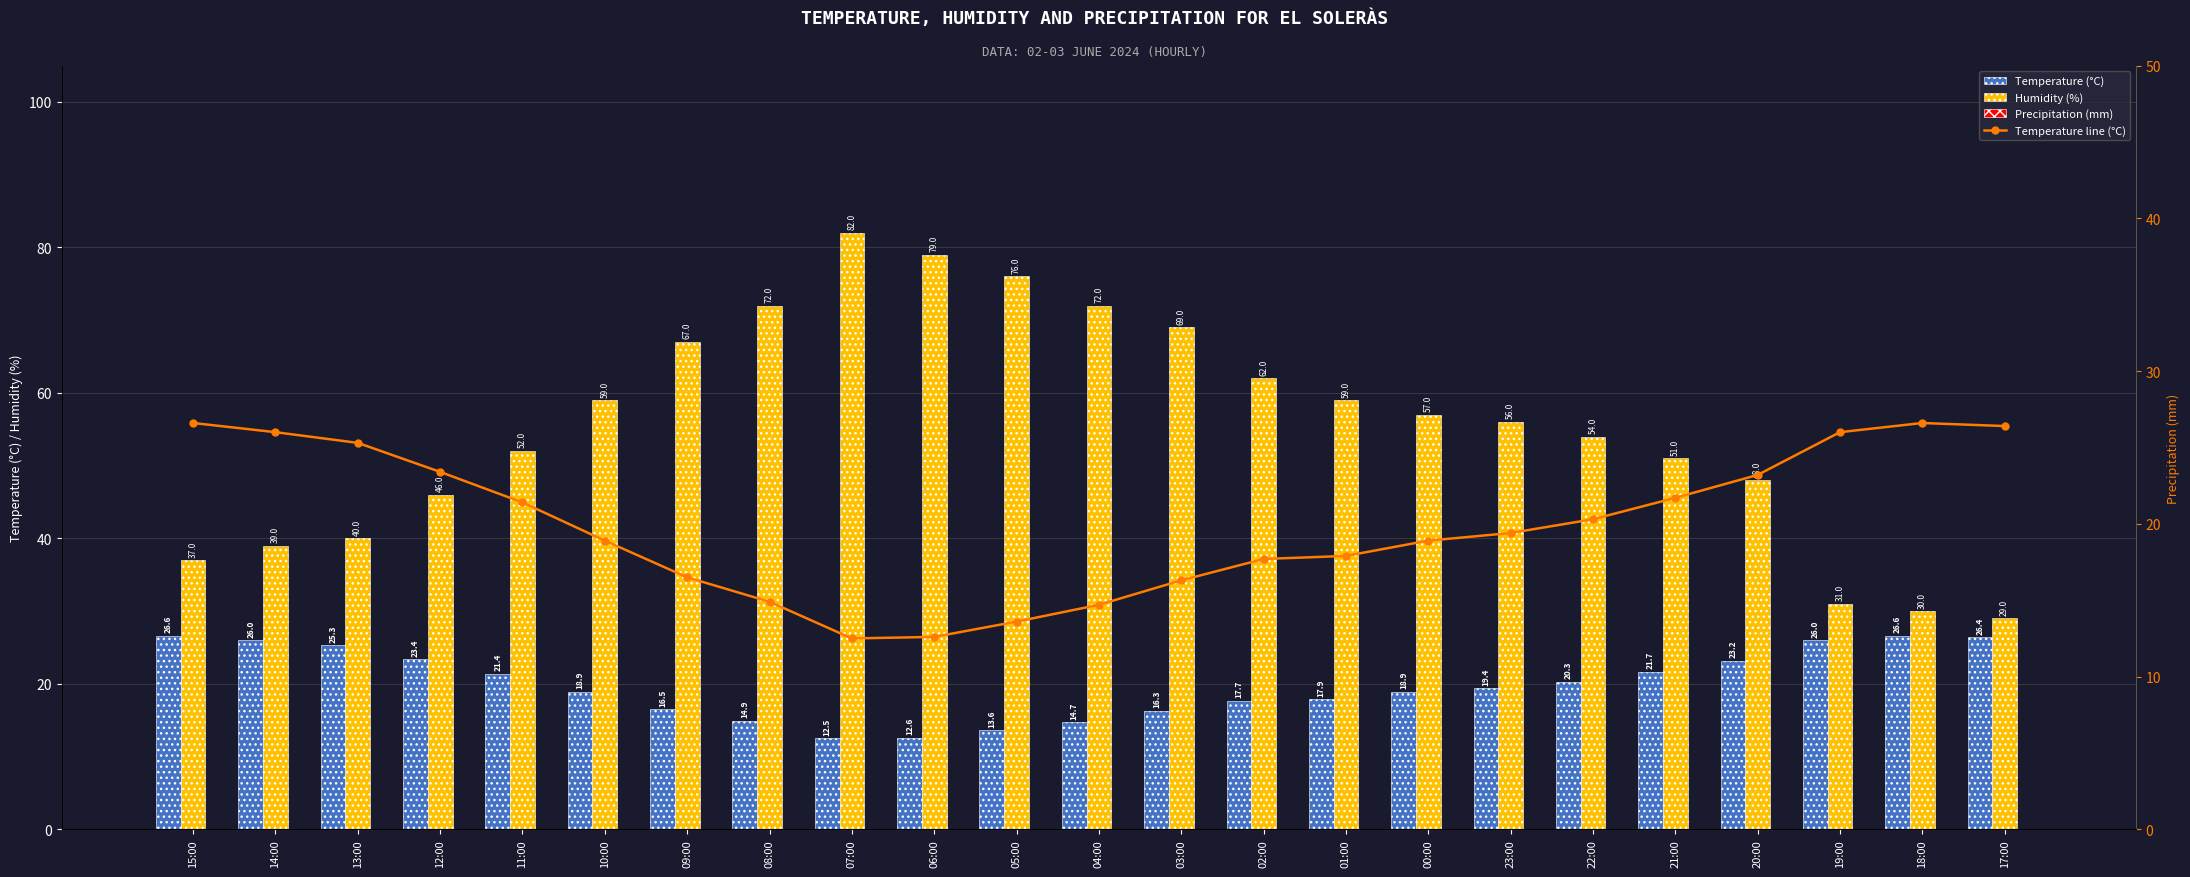

The Temperature (°C) series shows 36.2 at 18:00. True or false?

False